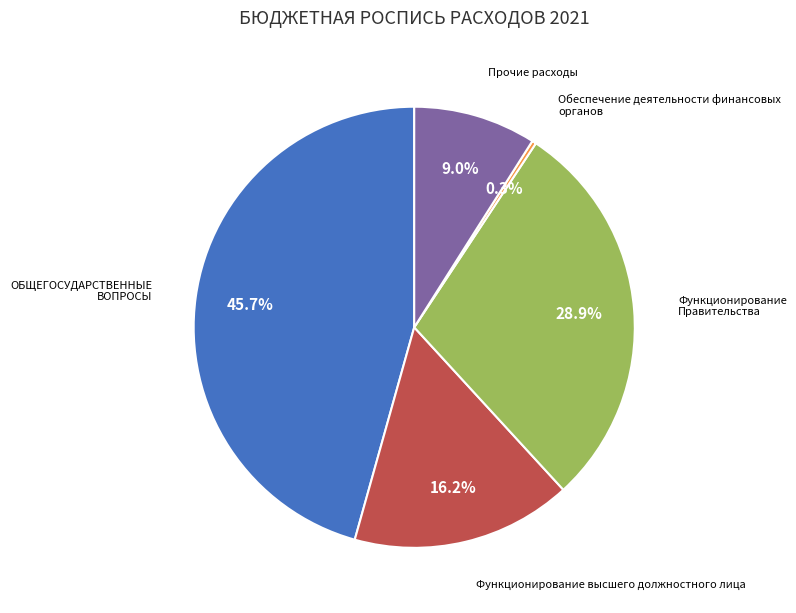

Does any single category account for the majority?

No